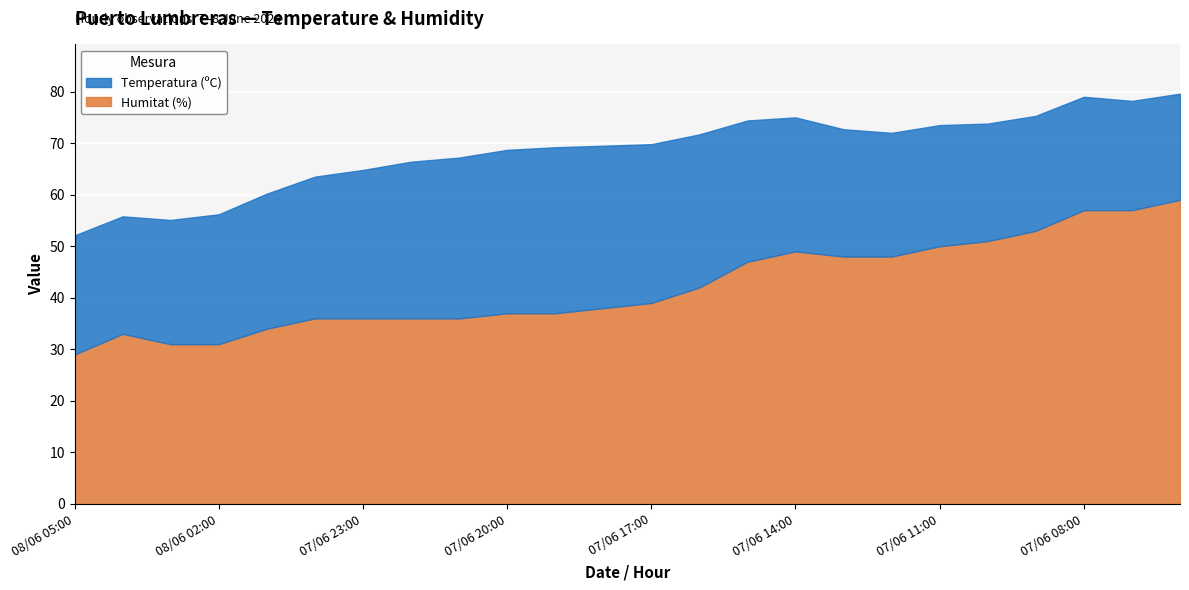

At 07/06 22:00, list the series in order from smallest to largest.

Temperatura (ºC), Humitat (%)